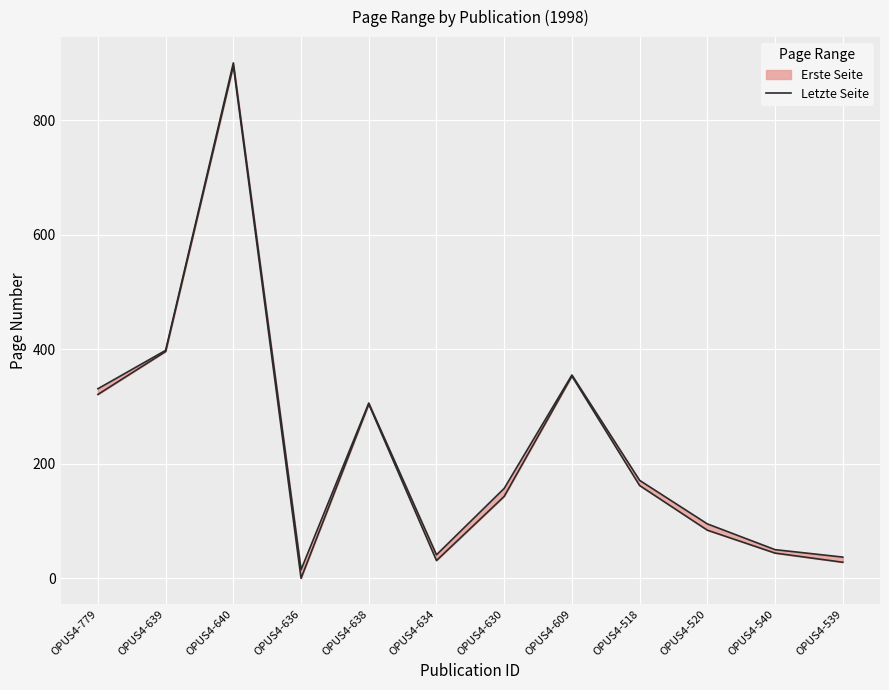

What is the label of the 5th point from the left?

OPUS4-638